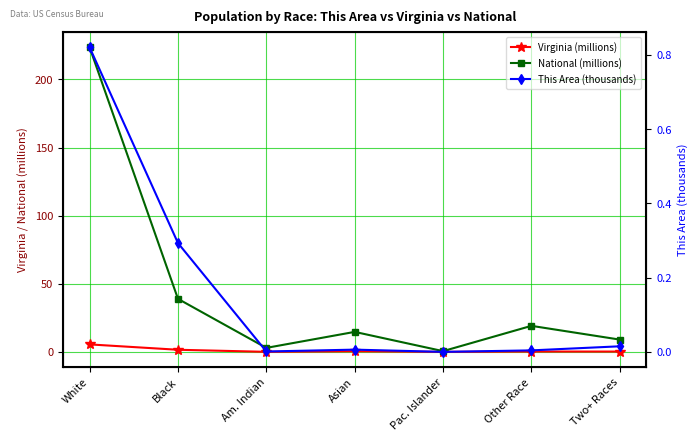

What is the difference between the maximum and second lowest values in the National (millions) series?

220.6